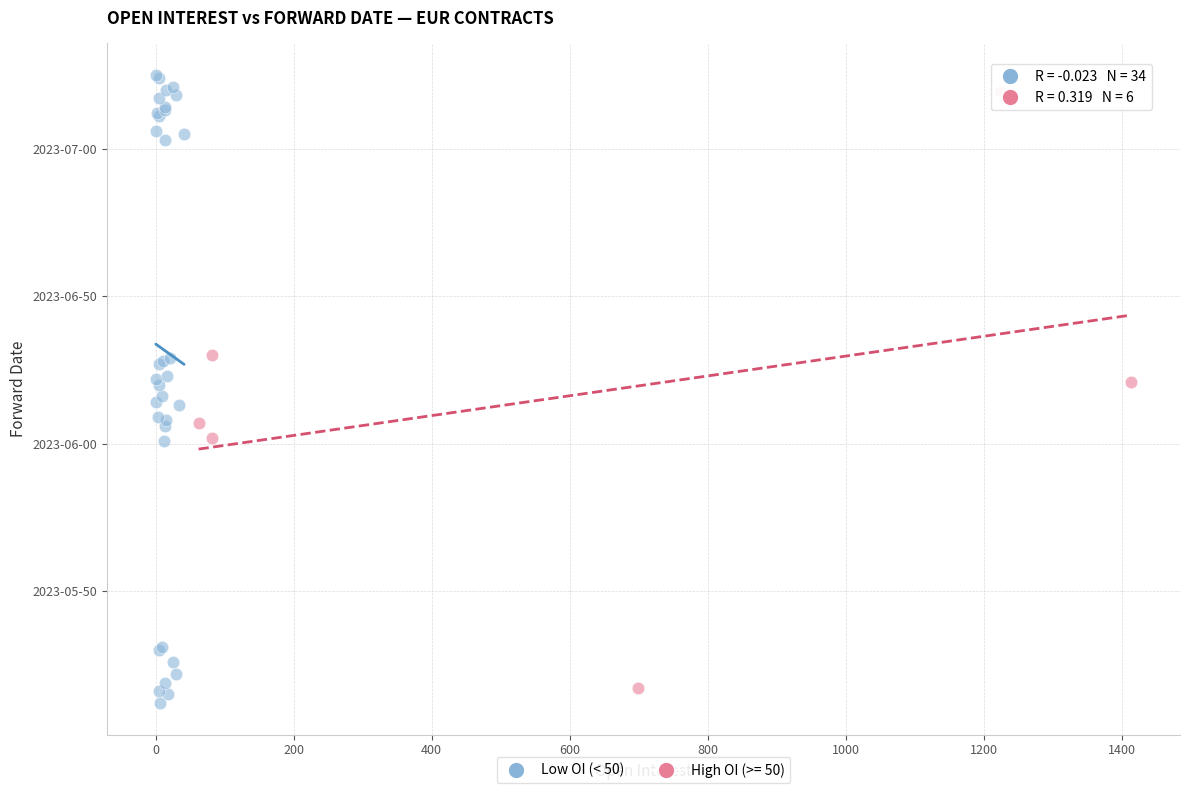

What are all the series names shown in the legend?

Low OI (< 50), High OI (>= 50)